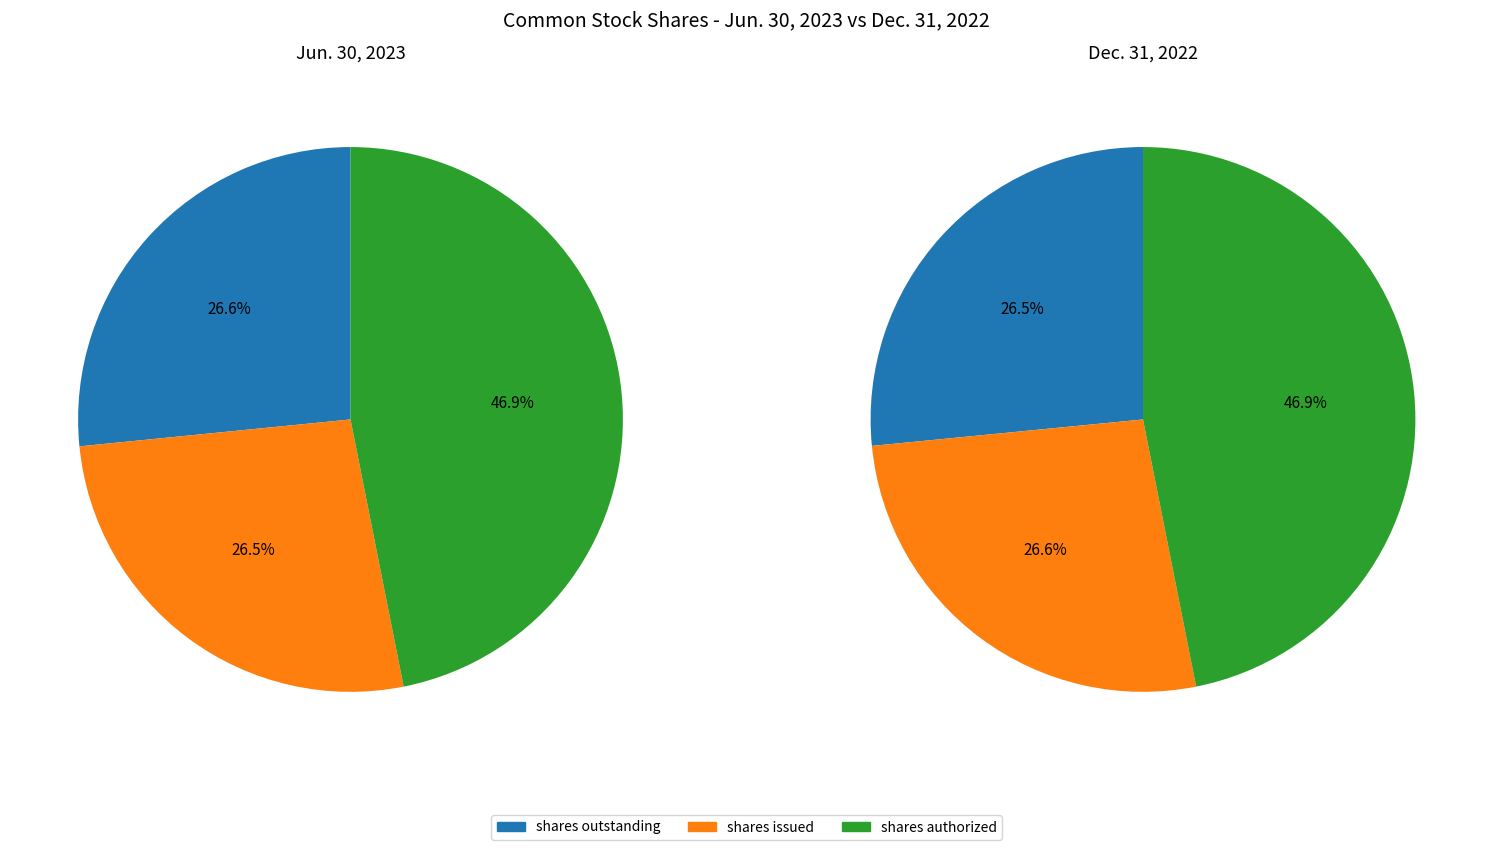

True or false: shares issued accounts for 27% of the total.

True